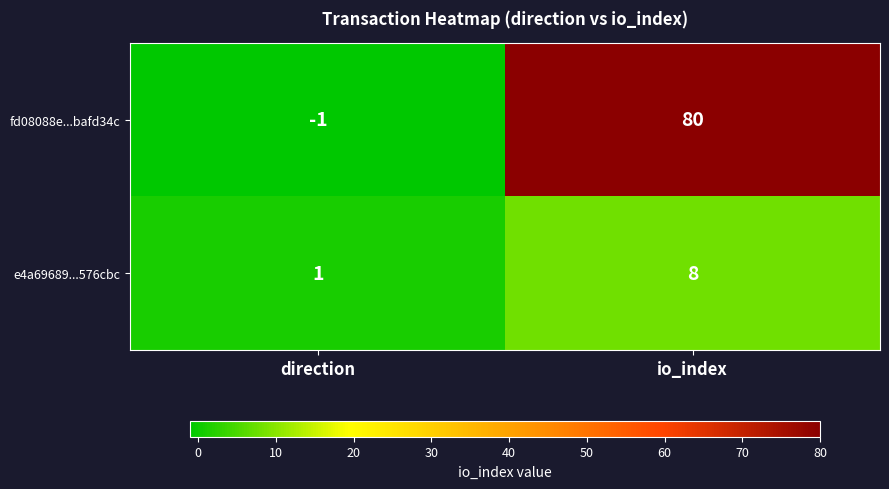

What is the sum of all e4a69689...576cbc values?

9